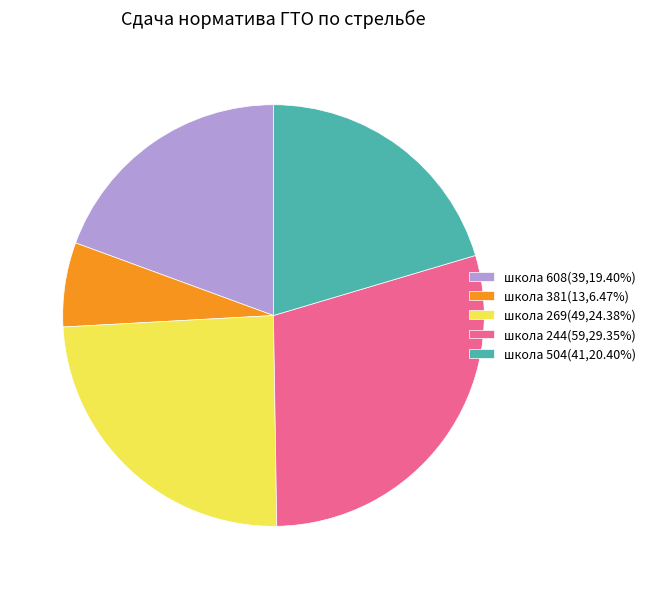

What is the ratio of the value at школа 269(49,24.38%) to the value at школа 244(59,29.35%)?

0.8